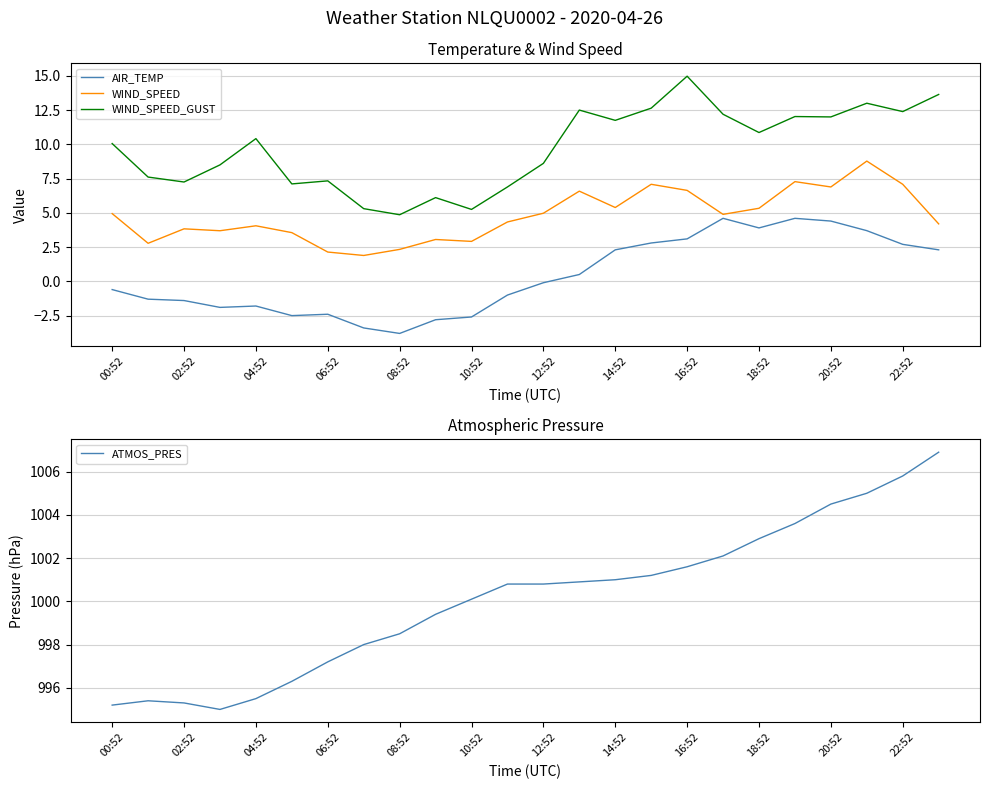

At which category does WIND_SPEED_GUST reach its first local valley?

02:52